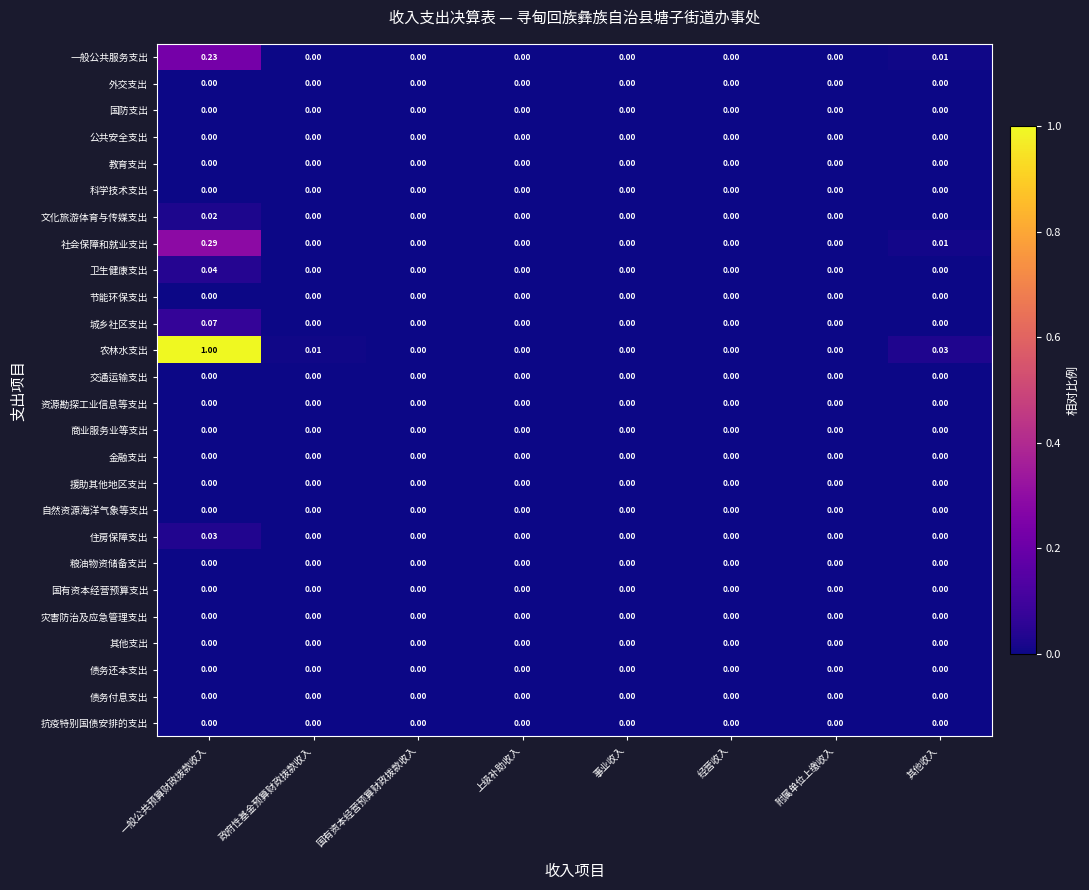

Count the number of categories in the chart.

8